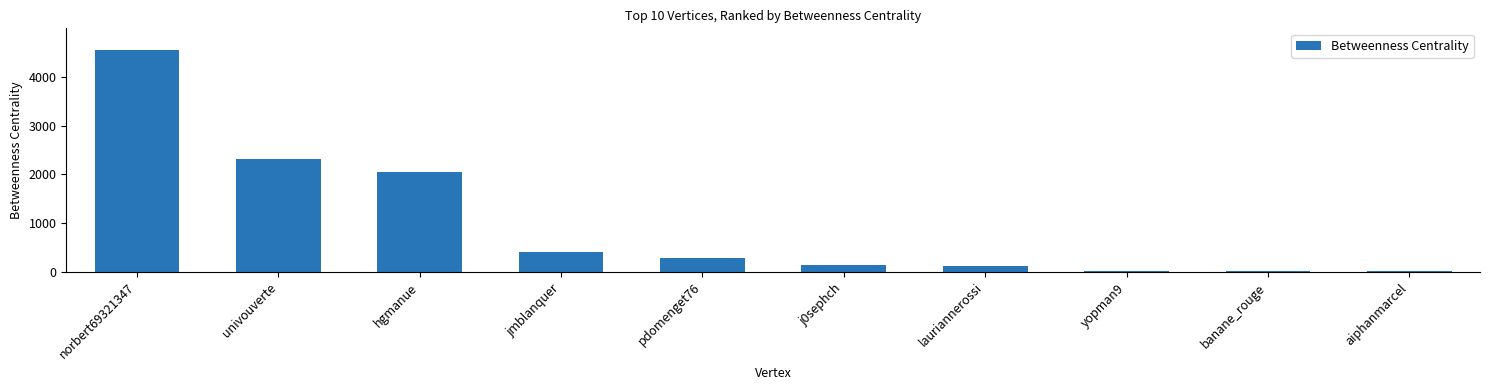

What is the label of the 3rd bar from the left?

hgmanue